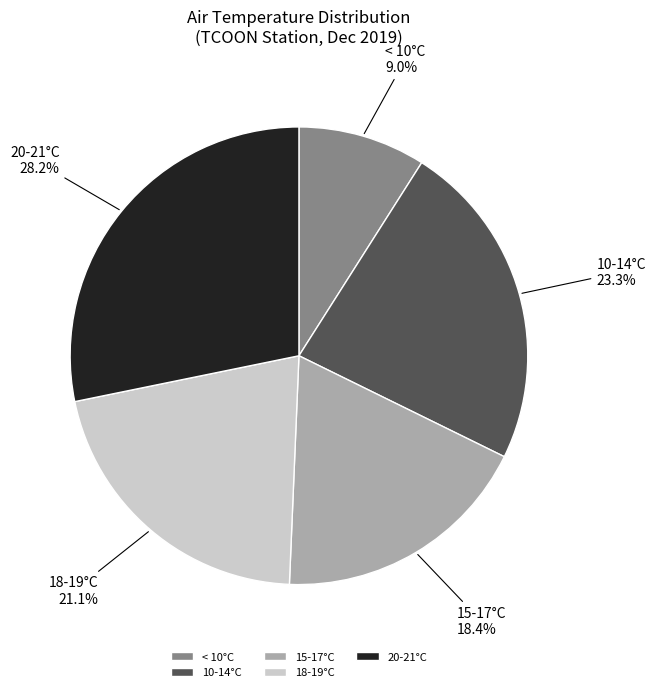

What is the largest slice in the pie chart?

20-21°C